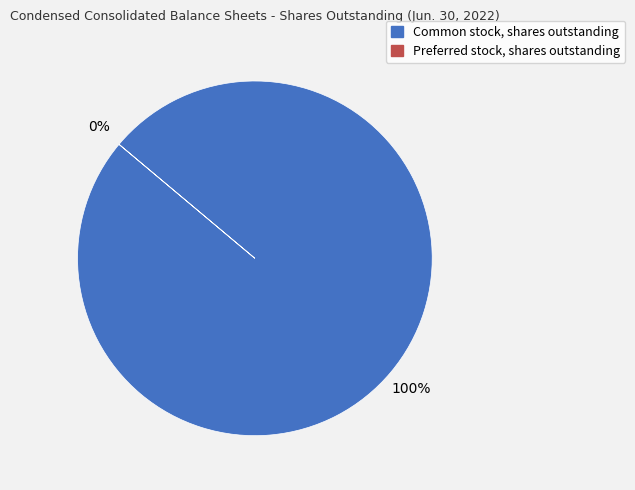

Which category has the smallest portion of the pie?

Preferred stock, shares outstanding